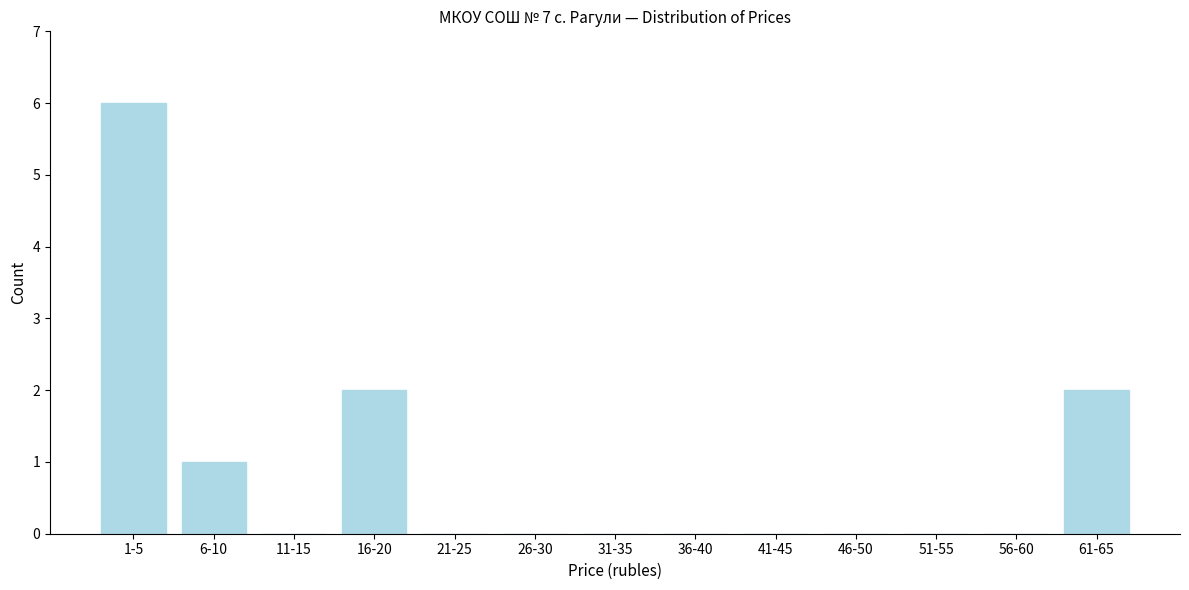

Reading left to right, transcribe all the data shown in this chart.

1-5=6	6-10=1	11-15=0	16-20=2	21-25=0	26-30=0	31-35=0	36-40=0	41-45=0	46-50=0	51-55=0	56-60=0	61-65=2